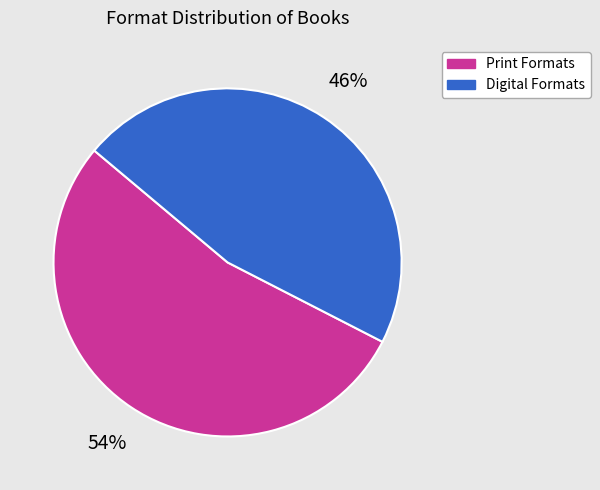

Count the number of slices in the pie.

2